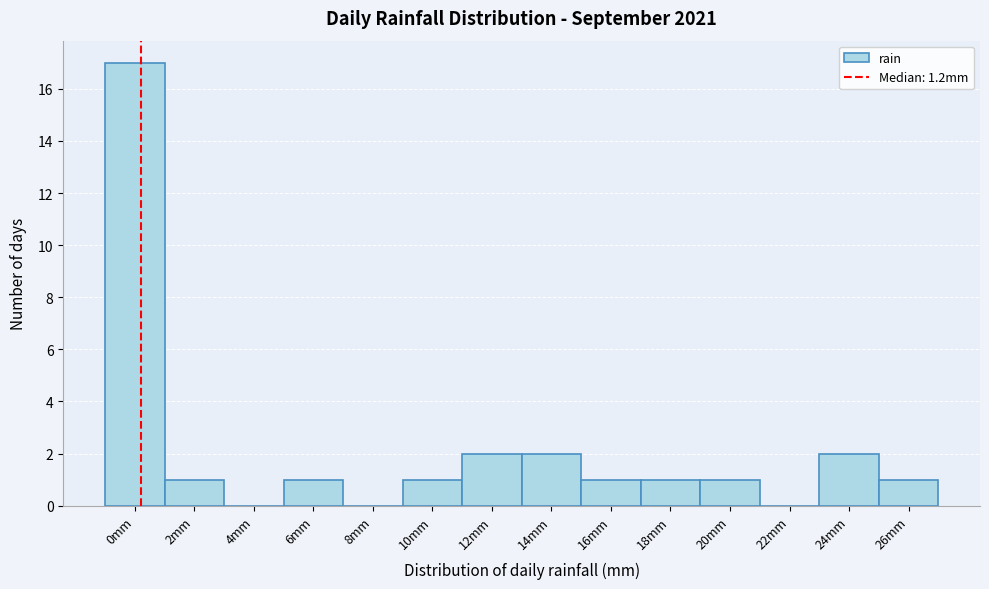

Reading left to right, transcribe all the data shown in this chart.

0mm=17	2mm=1	4mm=0	6mm=1	8mm=0	10mm=1	12mm=2	14mm=2	16mm=1	18mm=1	20mm=1	22mm=0	24mm=2	26mm=1